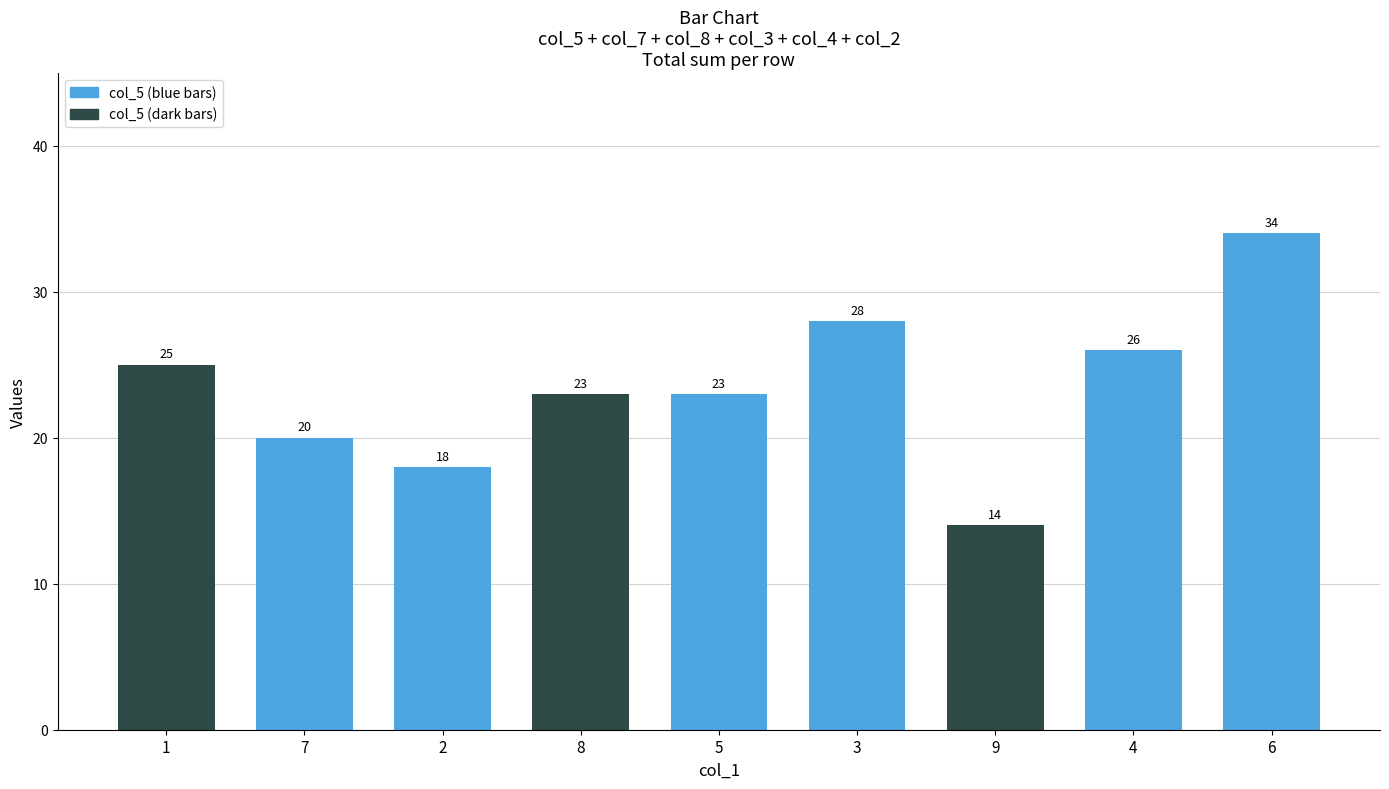

What is the smallest value displayed?

14